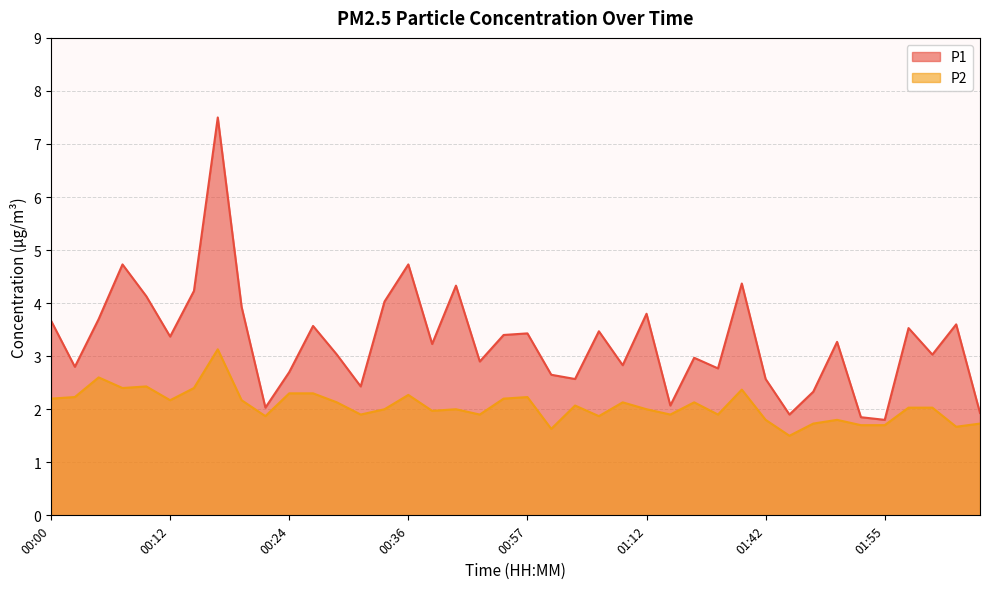

How many data points in P2 are less than 2?

16